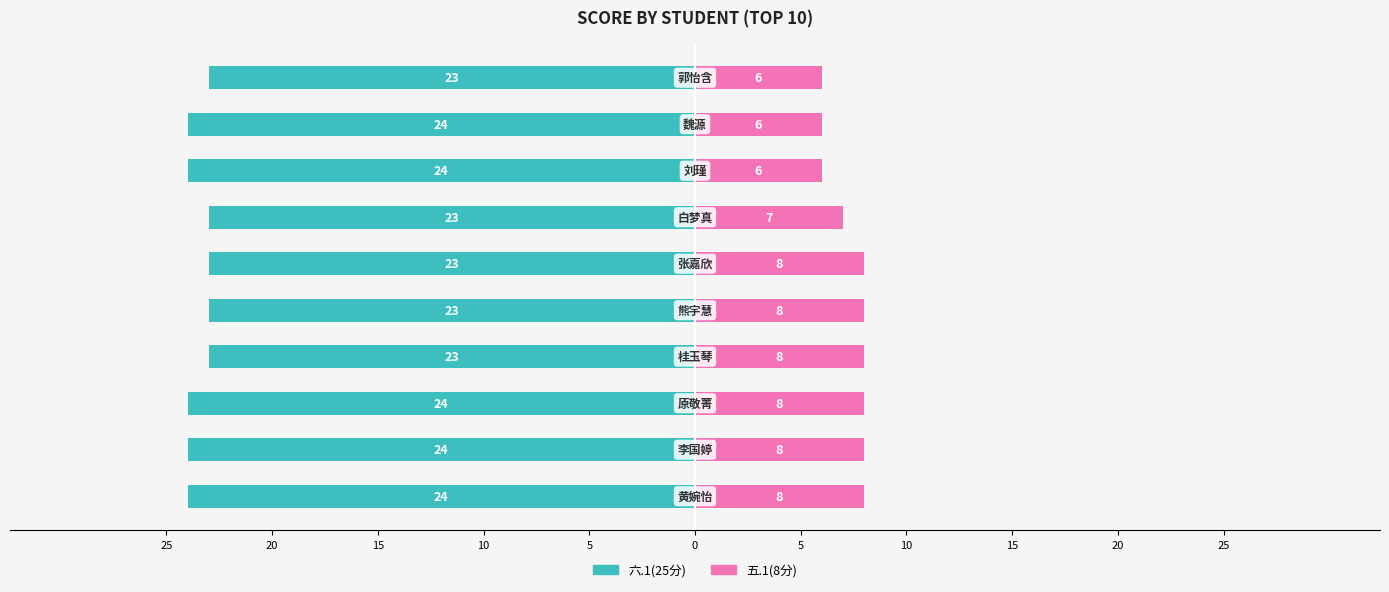

How many 五.1(8分) values are between 6 and 8?

10